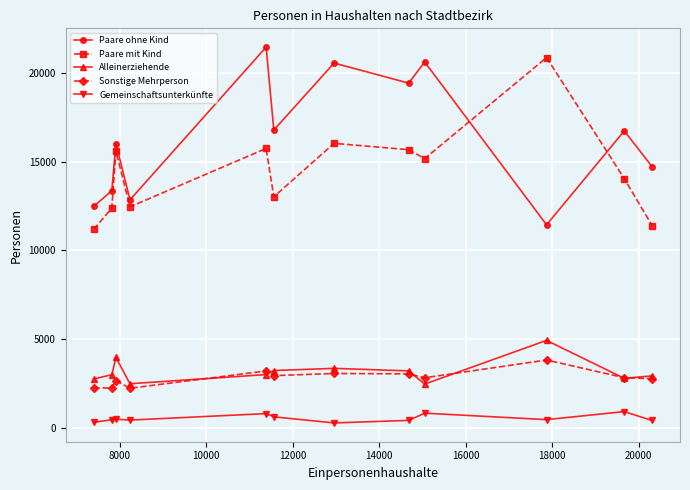

True or false: Sonstige Mehrperson and Paare mit Kind cross at least once.

False